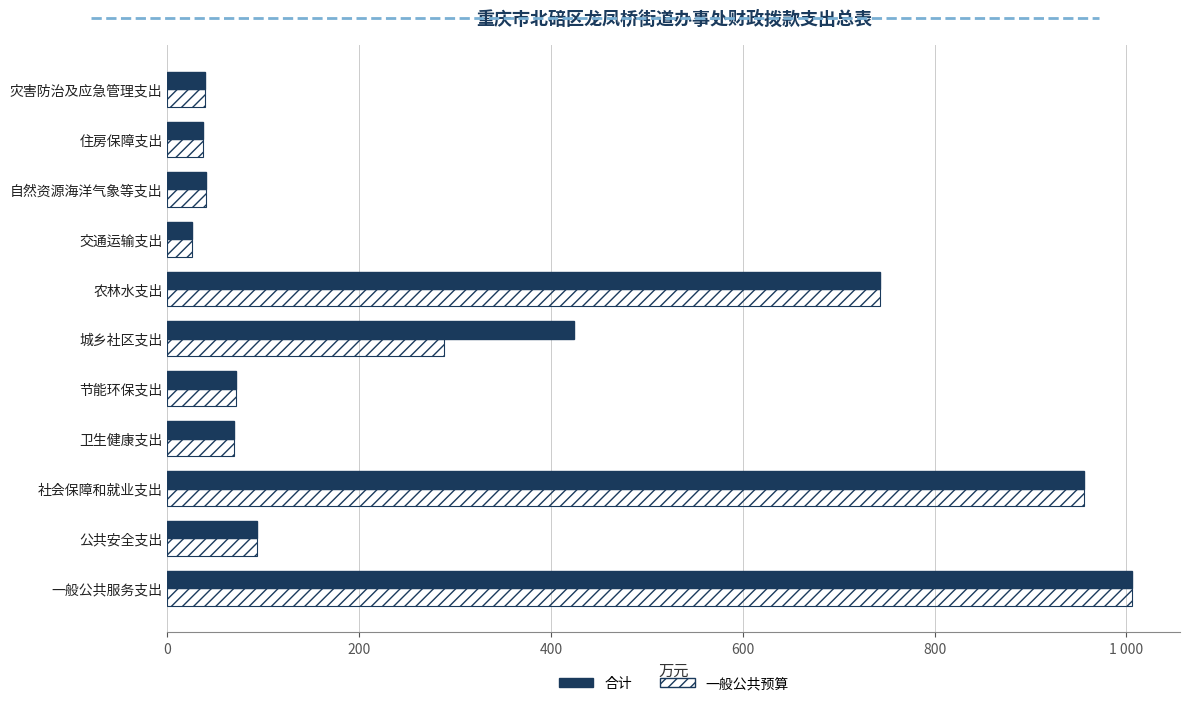

What are all the series names shown in the legend?

合计, 一般公共预算